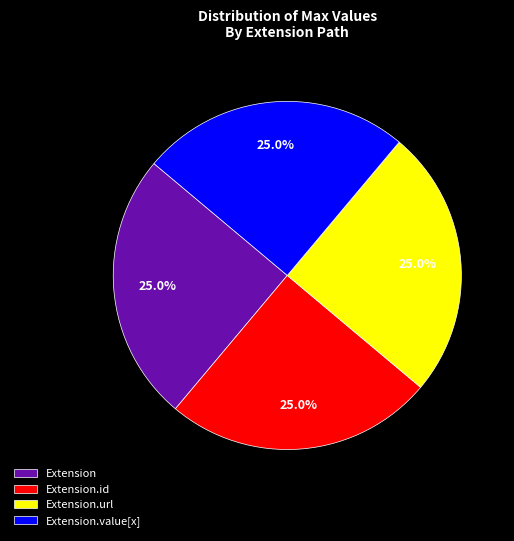

Does Extension.value[x] account for over 50% of the chart?

No